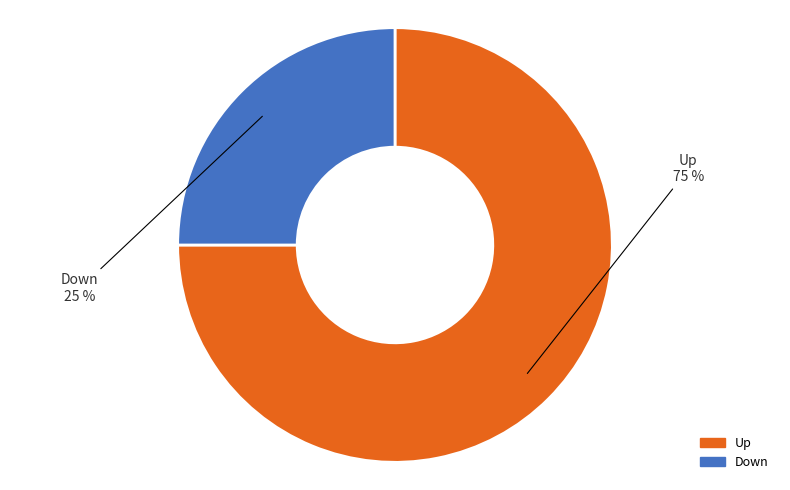

Count the number of slices in the pie.

2